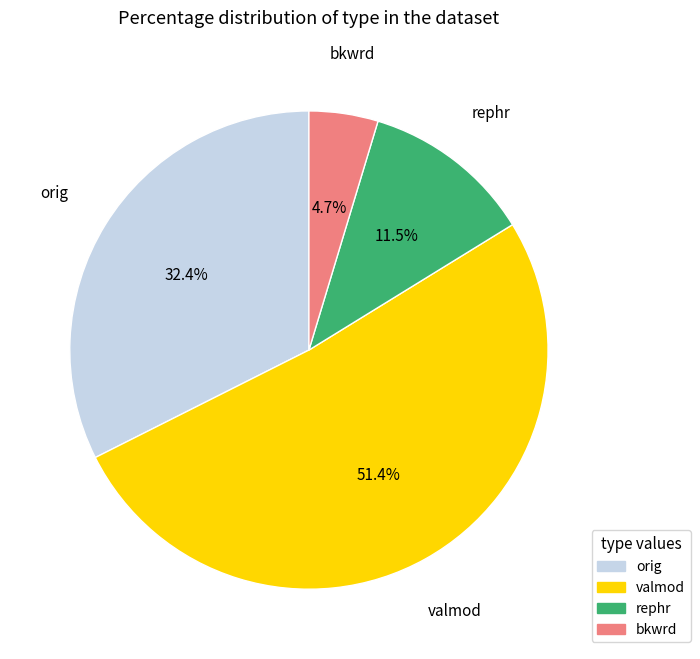

Rank the categories by value from lowest to highest.

bkwrd, rephr, orig, valmod